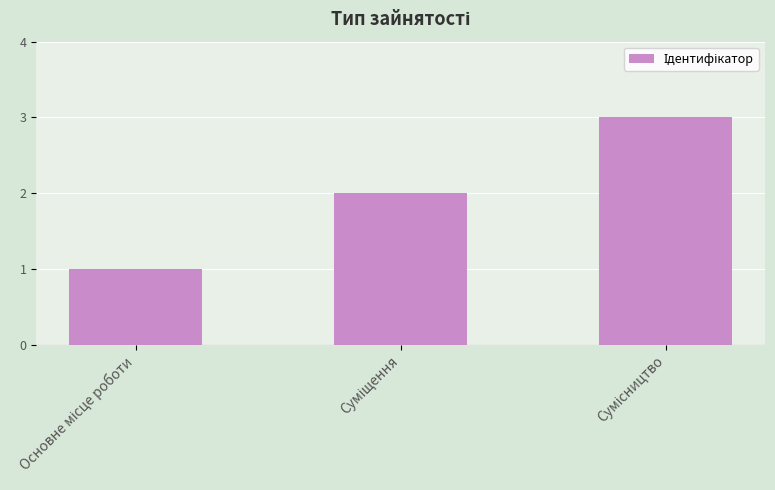

What is the sum of all values?

6